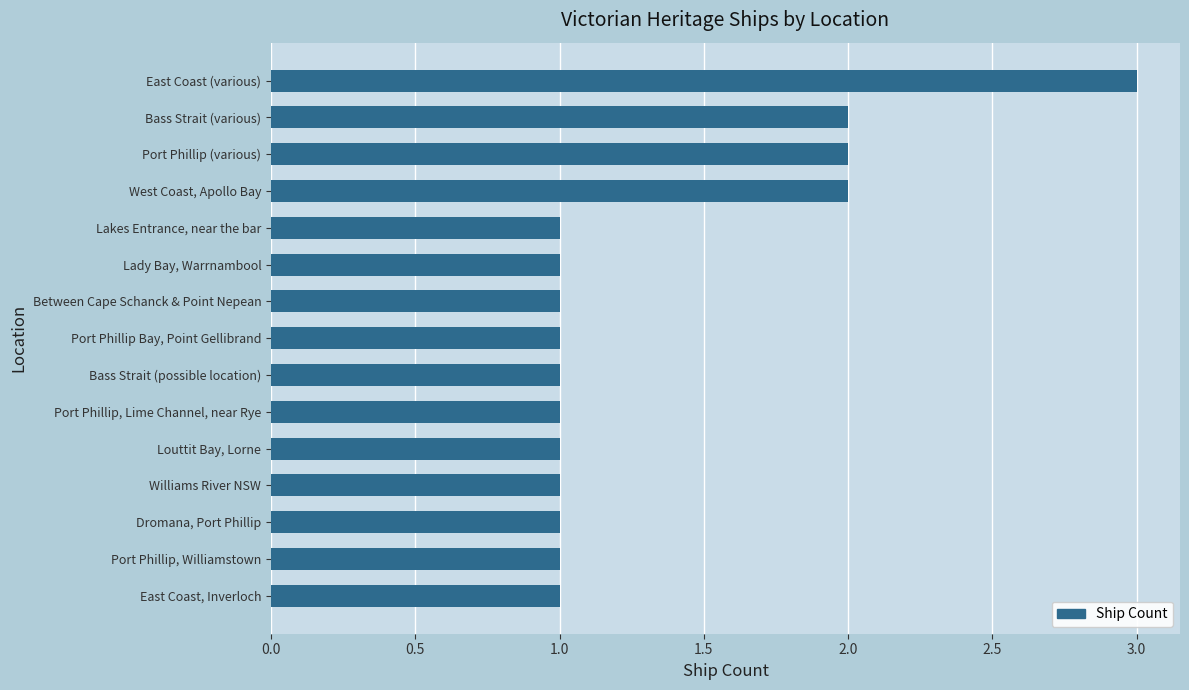

Reading top to bottom, transcribe all the data shown in this chart.

3	2	2	2	1	1	1	1	1	1	1	1	1	1	1